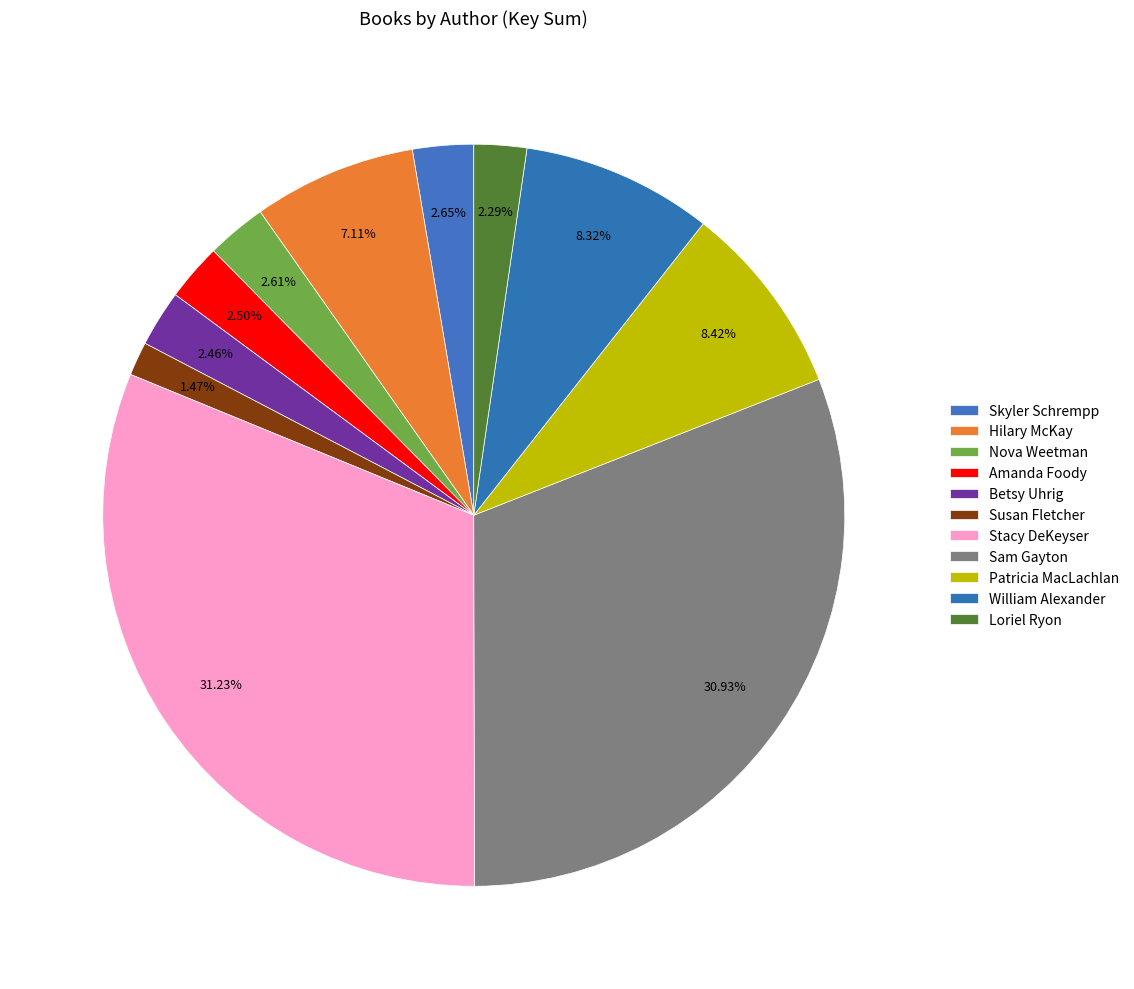

Count the number of slices in the pie.

11